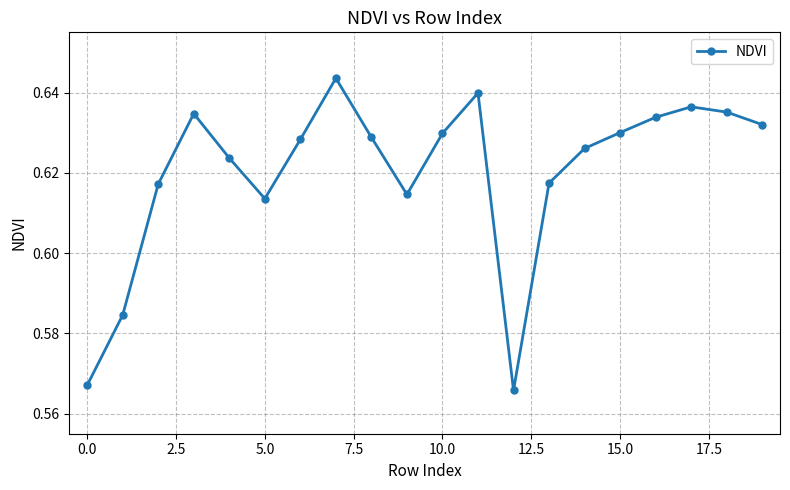

Count the values in the range 0 to 1.

20